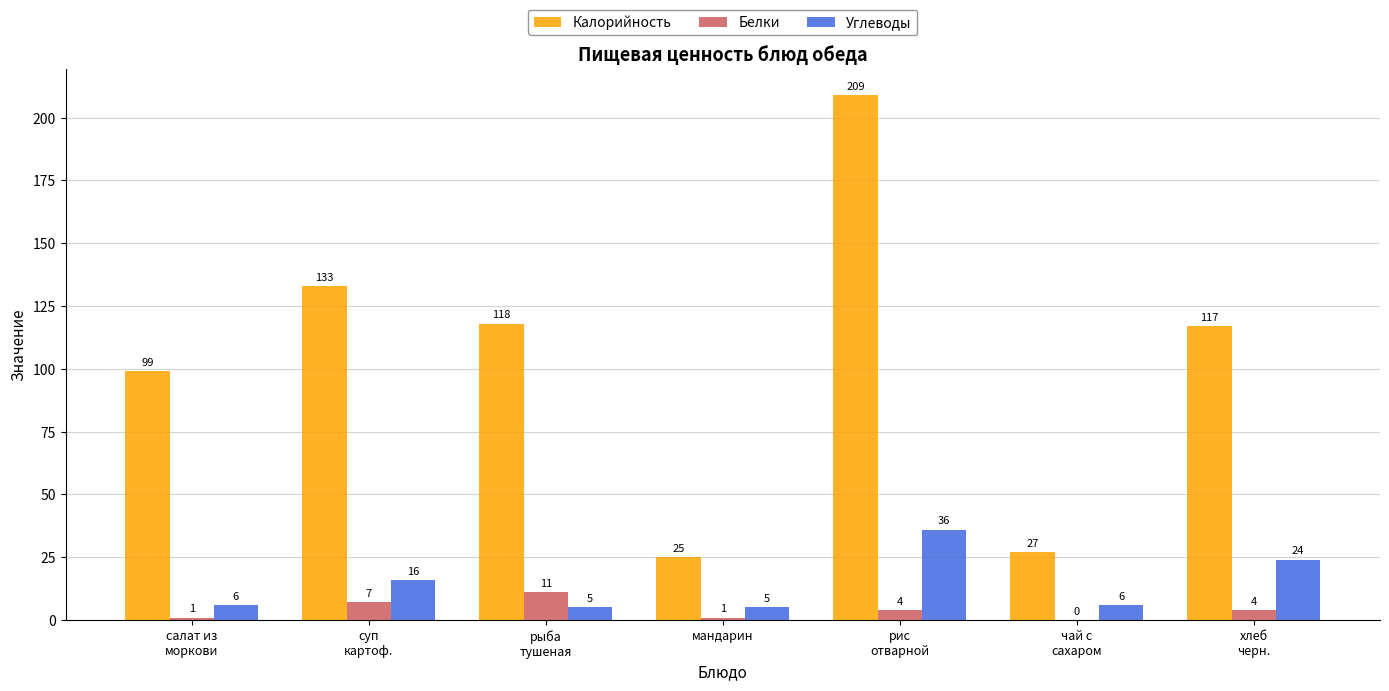

Which series has the largest total across all categories?

Калорийность